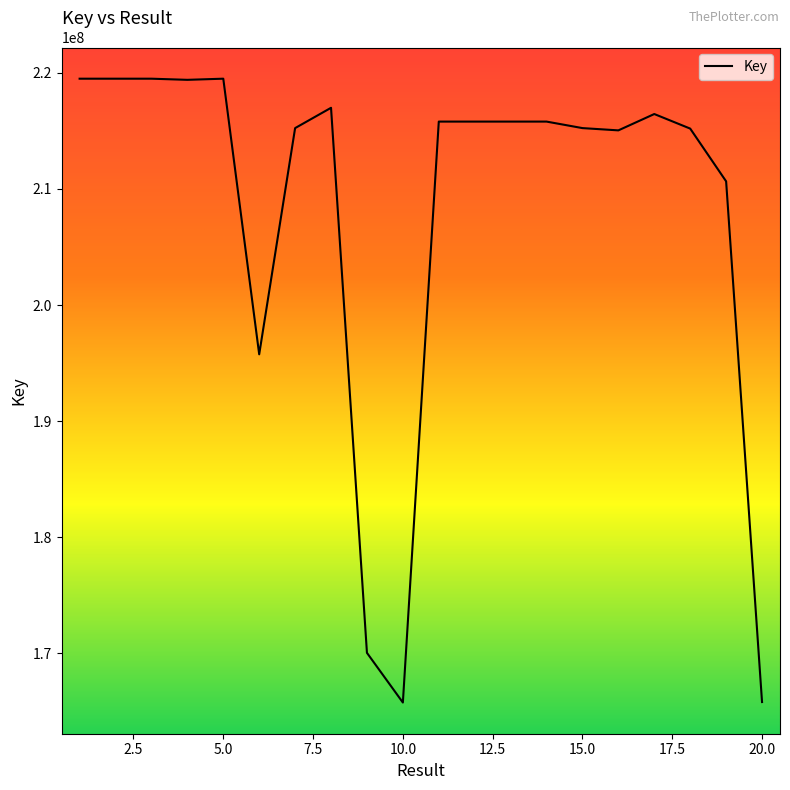

What is the smallest value displayed?

165765962